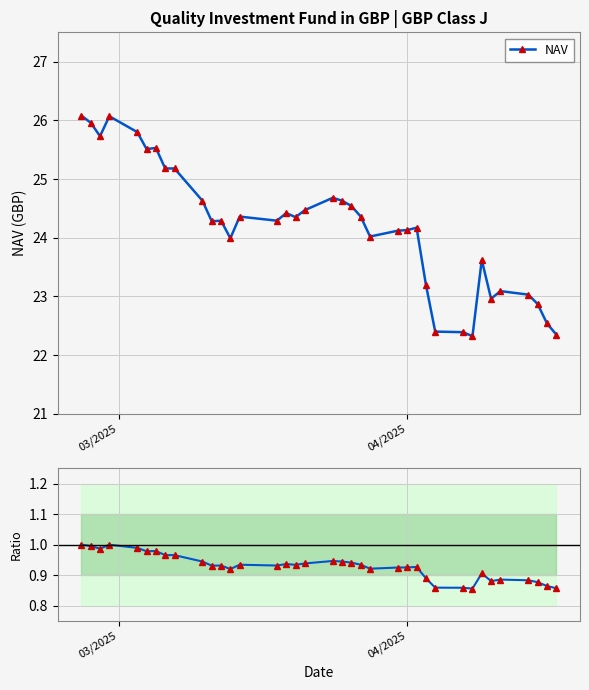

Rank the series by their maximum value, from lowest to highest.

Ratio to first NAV, NAV